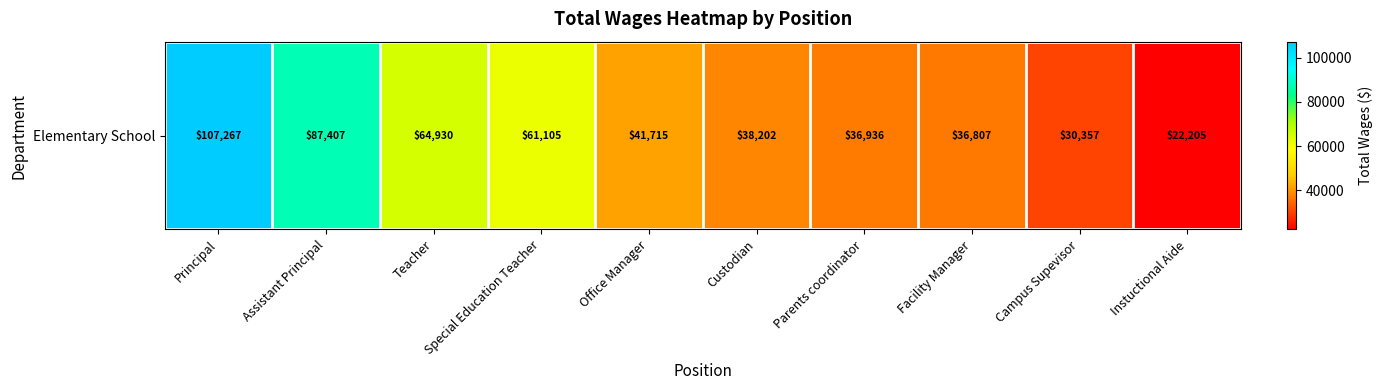

What is the change in value from Assistant Principal to Facility Manager?

-50600